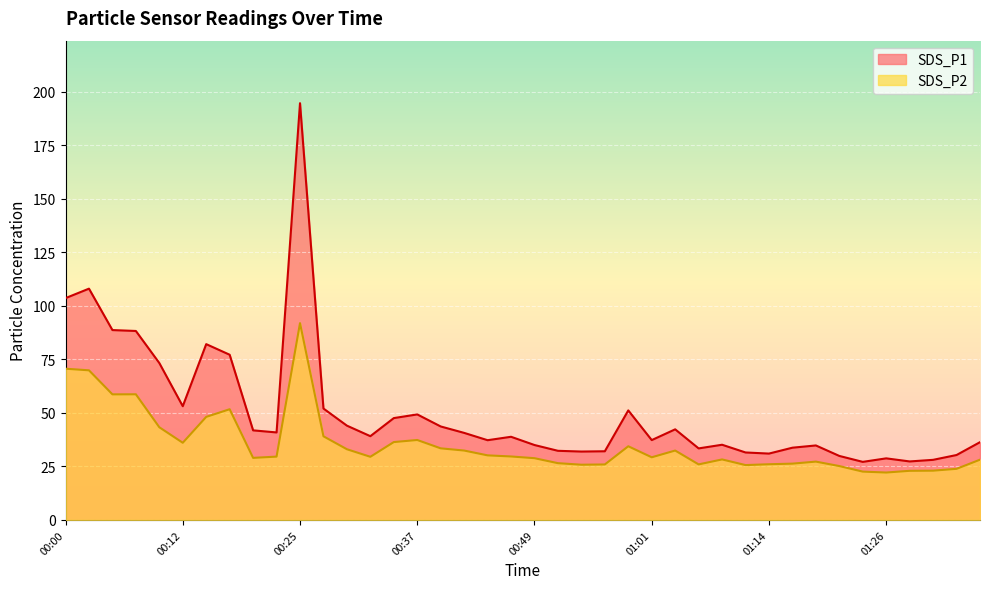

Count the number of categories in the chart.

40